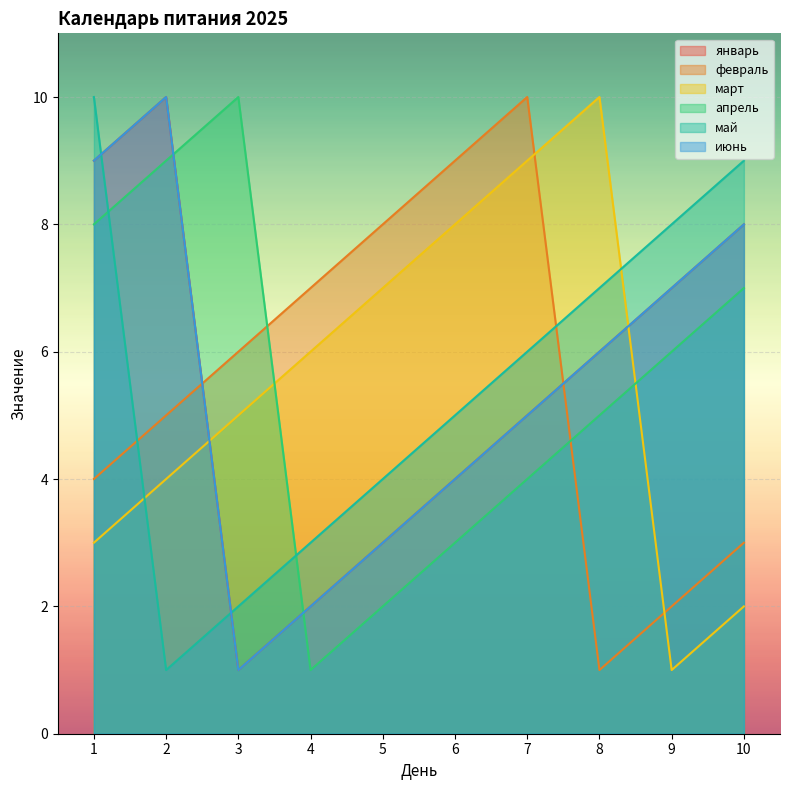

In май, how many points are lower than both neighbors (excluding endpoints)?

1